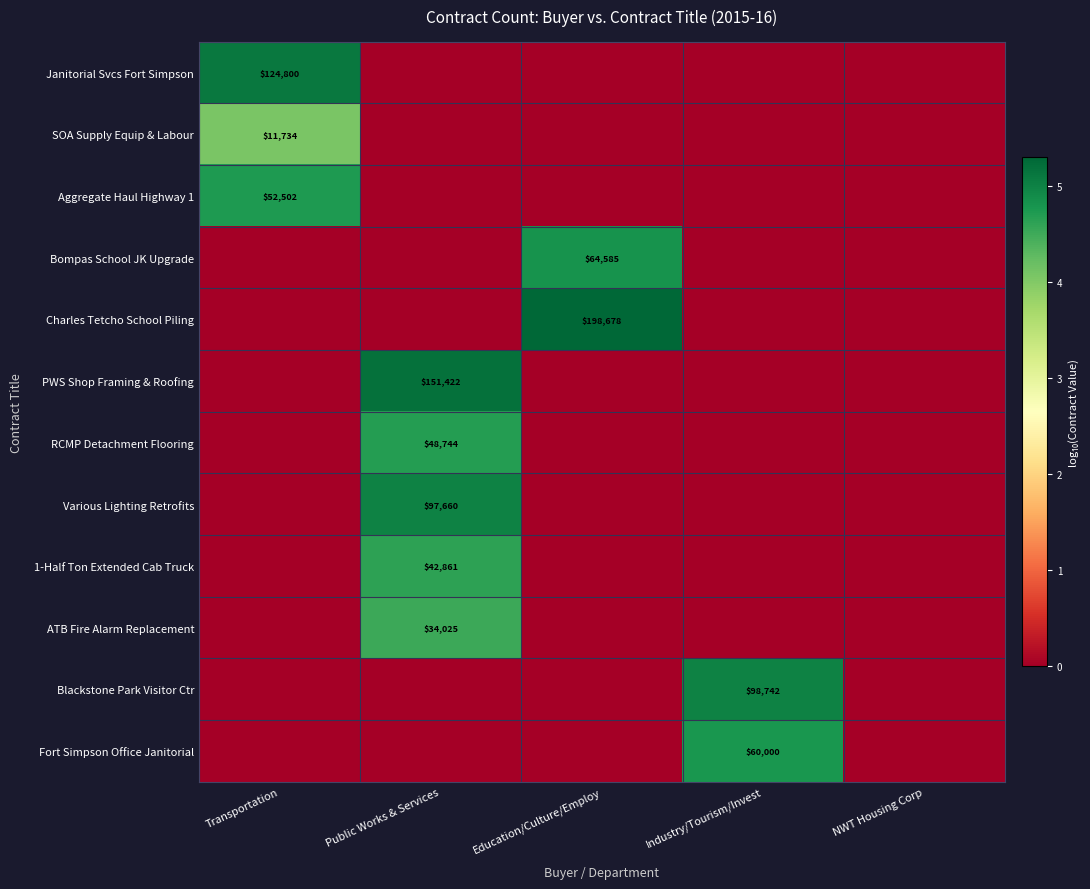

Is it true that PWS Shop Framing & Roofing equals 151422 at Public Works & Services?

True